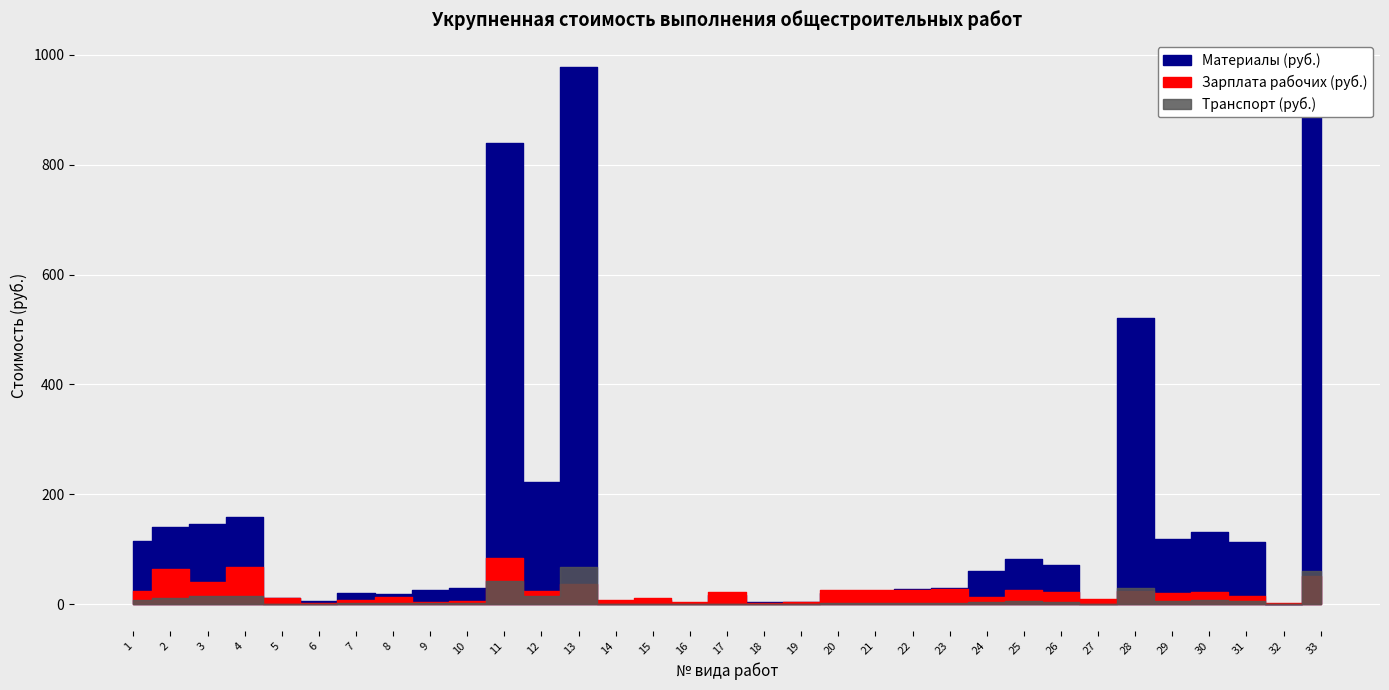

What is the difference between the maximum and second lowest values in the Зарплата рабочих (руб.) series?

81.6